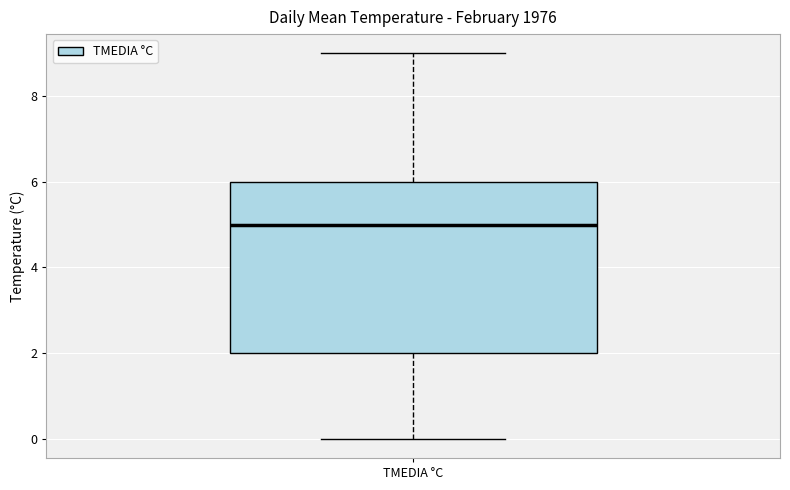

Transcribe this box plot: give where the median line is, the range the box spans, and where the two whiskers end, as read against the y-axis. The values are not printed on the chart, so give them approximately, as read against the axis.

median 5, box 2 to 6, whiskers 0 to 9